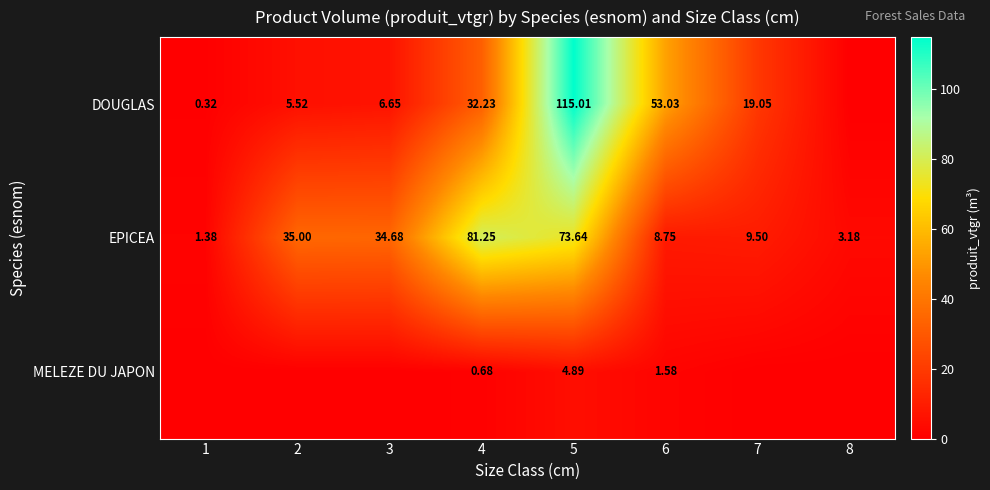

How many categories are shown in the chart?

8